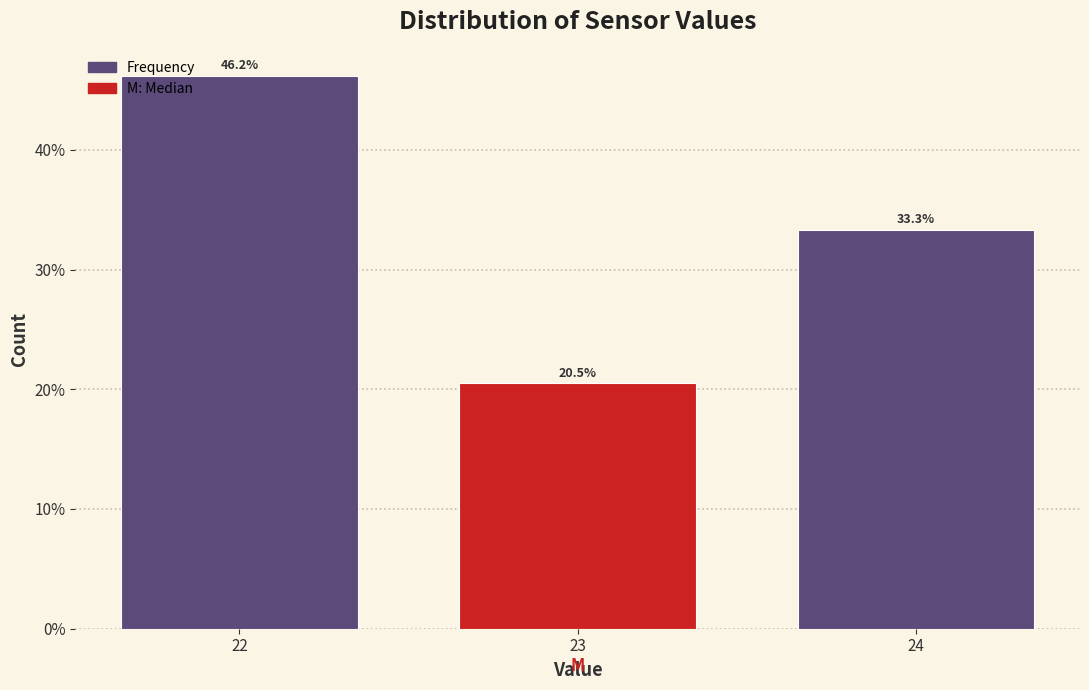

Reading left to right, list all the values displayed in this chart.

22=46.2	23=20.5	24=33.3